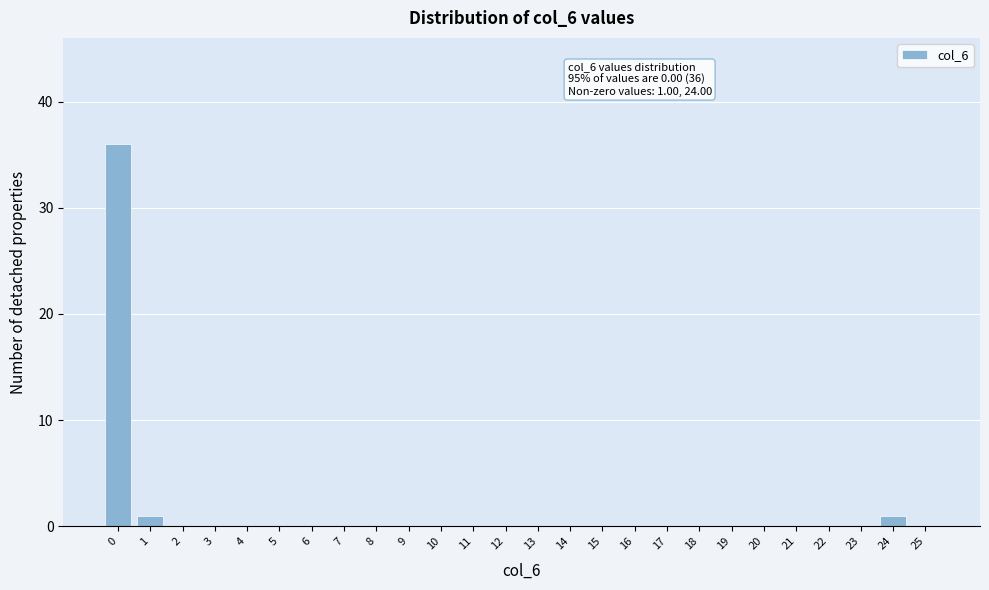

Reading left to right, extract all data points from this chart.

0=36	1=1	2=0	3=0	4=0	5=0	6=0	7=0	8=0	9=0	10=0	11=0	12=0	13=0	14=0	15=0	16=0	17=0	18=0	19=0	20=0	21=0	22=0	23=0	24=1	25=0